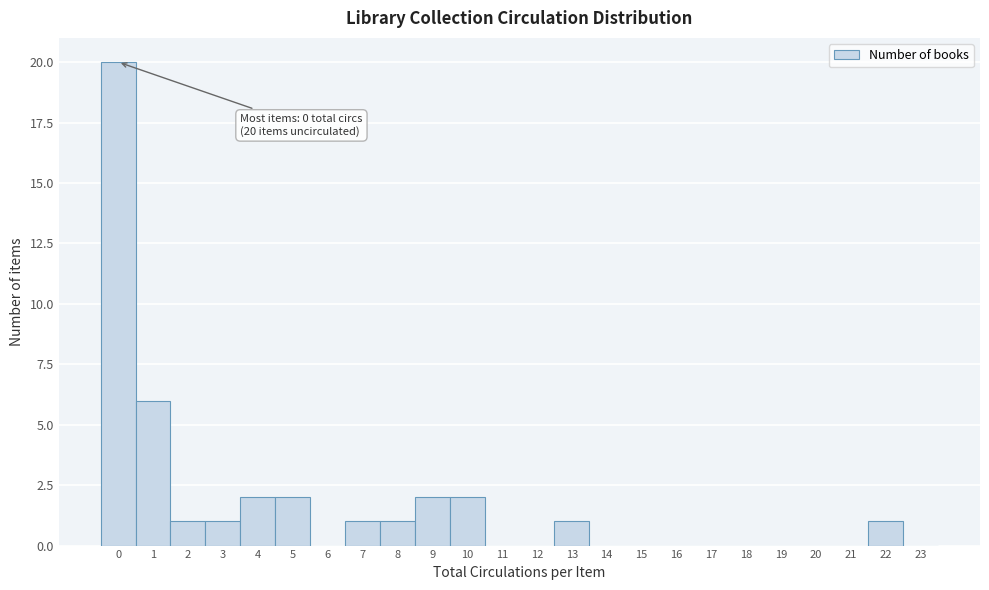

Reading left to right, extract all data points from this chart.

0=20	1=6	2=1	3=1	4=2	5=2	6=0	7=1	8=1	9=2	10=2	11=0	12=0	13=1	14=0	15=0	16=0	17=0	18=0	19=0	20=0	21=0	22=1	23=0